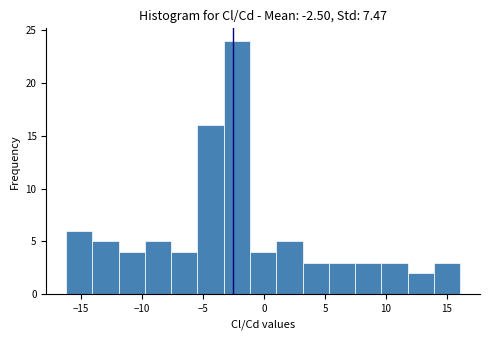

Reading left to right, list every bar in this chart as the range it spans on the x-axis followed by its height. Neither the bar edges nor the heights are printed on the chart, so give them approximately, as read against the axes.

-16.0 to -14.0: 6
-14.0 to -12.0: 5
-12.0 to -10.0: 4
-10.0 to -7.5: 5
-7.5 to -5.5: 4
-5.5 to -3.5: 16
-3.5 to -1.0: 24
-1.0 to 1.0: 4
1.0 to 3.0: 5
3.0 to 5.5: 3
5.5 to 7.5: 3
7.5 to 9.5: 3
9.5 to 12.0: 3
12.0 to 14.0: 2
14.0 to 16.0: 3